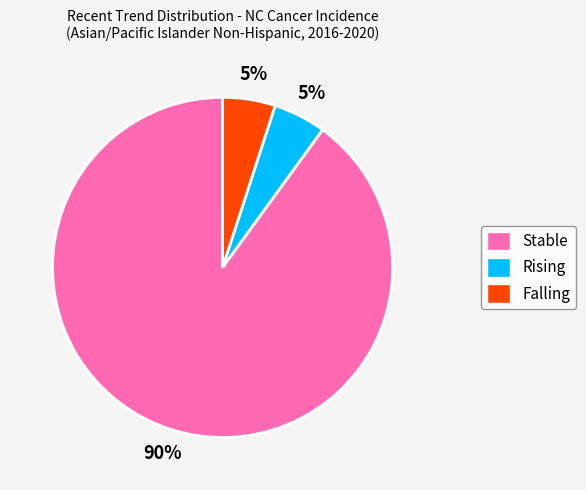

Count the number of slices in the pie.

3